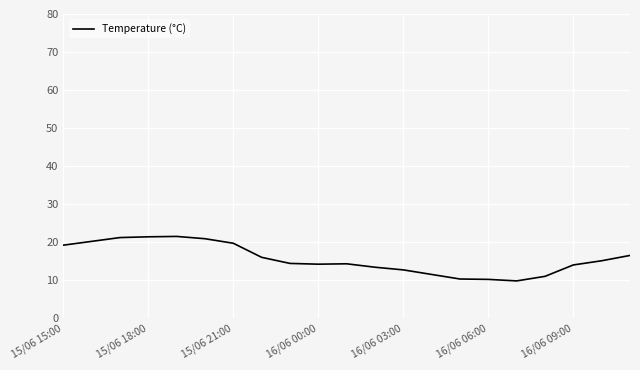

What is the smallest value displayed?

9.8